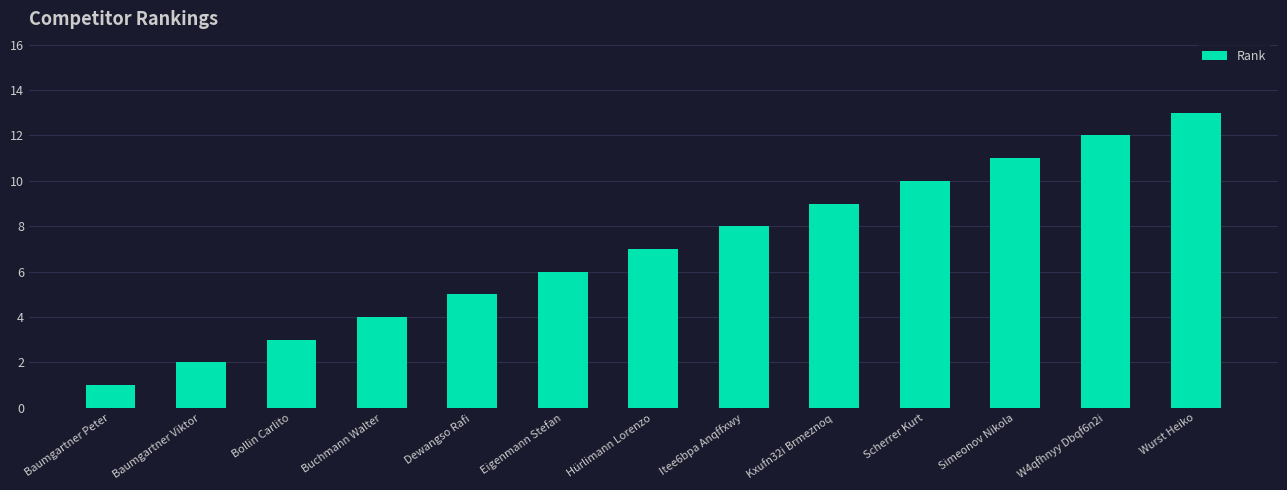

Rank the categories by value from lowest to highest.

Baumgartner Peter, Baumgartner Viktor, Bollin Carlito, Buchmann Walter, Dewangso Rafi, Eigenmann Stefan, Hürlimann Lorenzo, Itee6bpa Anqffxwy, Kxufn32i Brmeznoq, Scherrer Kurt, Simeonov Nikola, W4qfhnyy Dbqf6n2i, Wurst Heiko